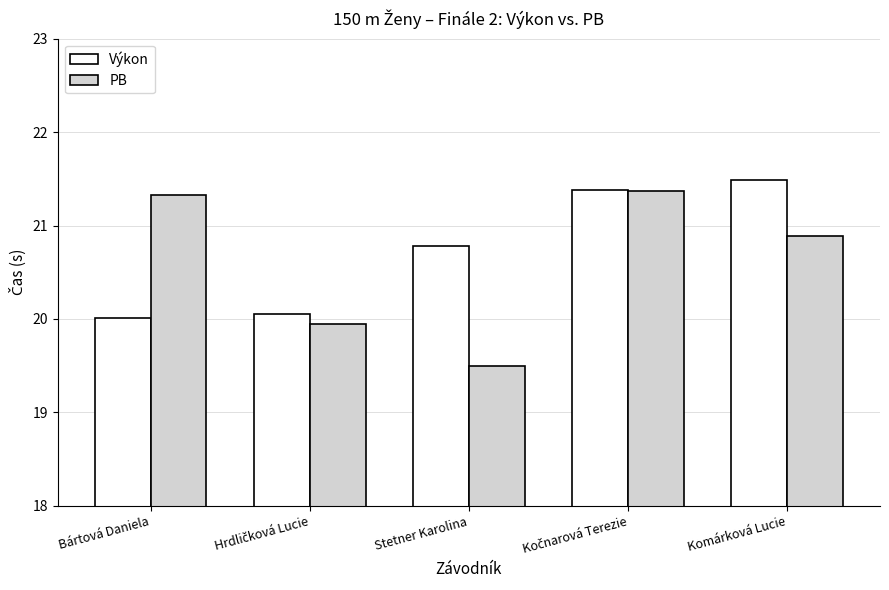

Which category has the highest value in the Výkon series?

Komárková Lucie